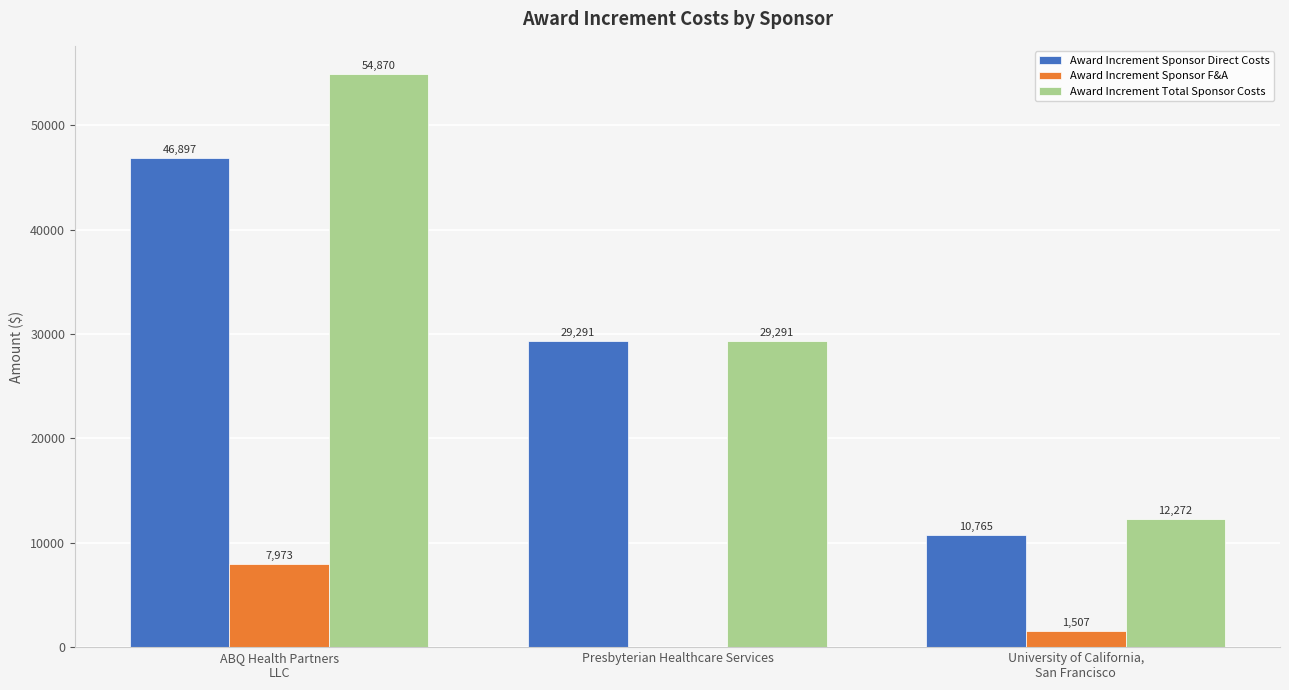

At which label is Award Increment Sponsor Direct Costs closest to 28831?

Presbyterian Healthcare Services